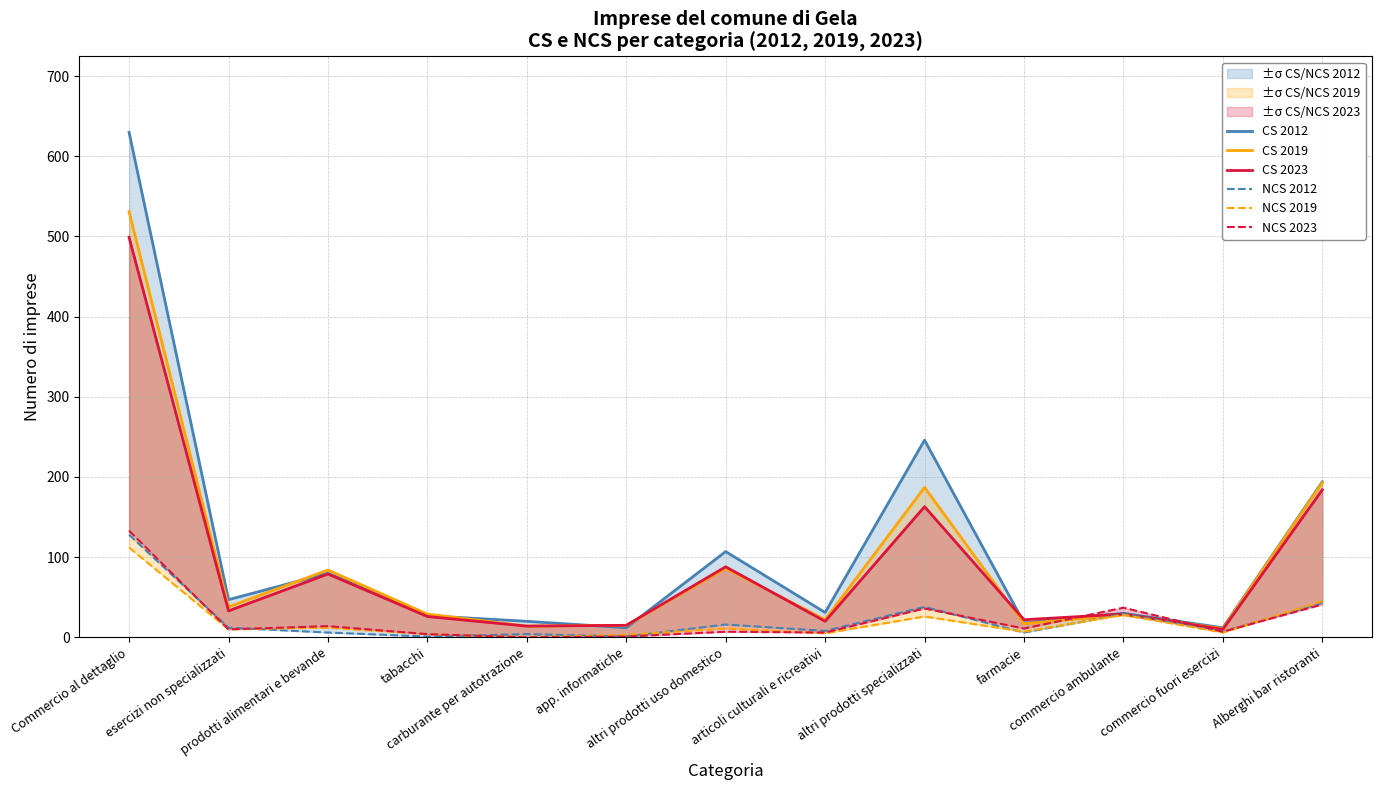

At which label is NCS 2023 closest to 66?

Alberghi bar ristoranti